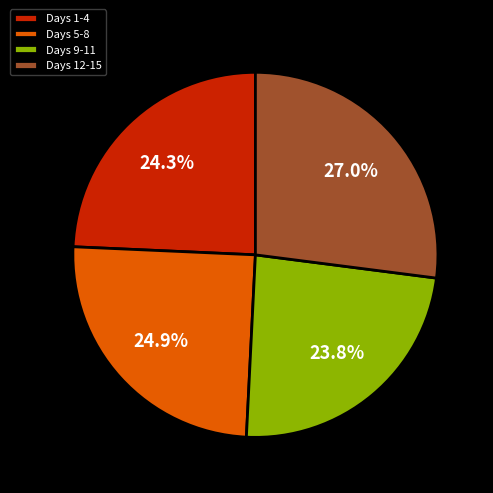

What is the ratio of the value at Days 12-15 to the value at Days 9-11?

1.1